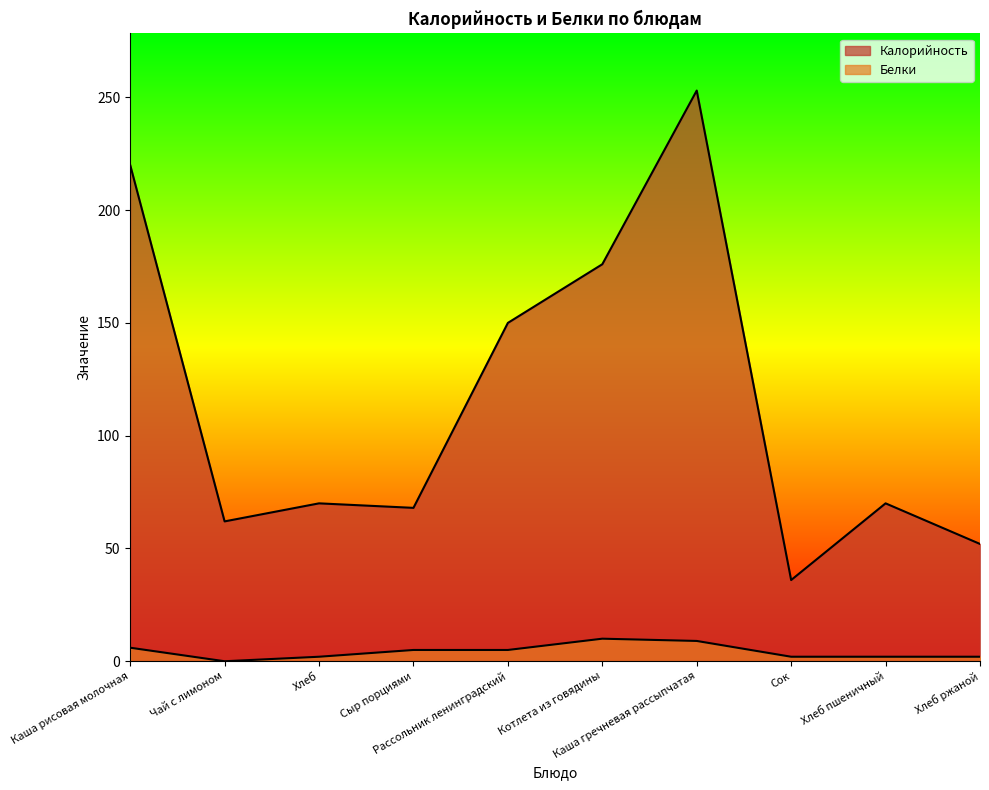

True or false: Белки has a value of 6 at Каша рисовая молочная.

True